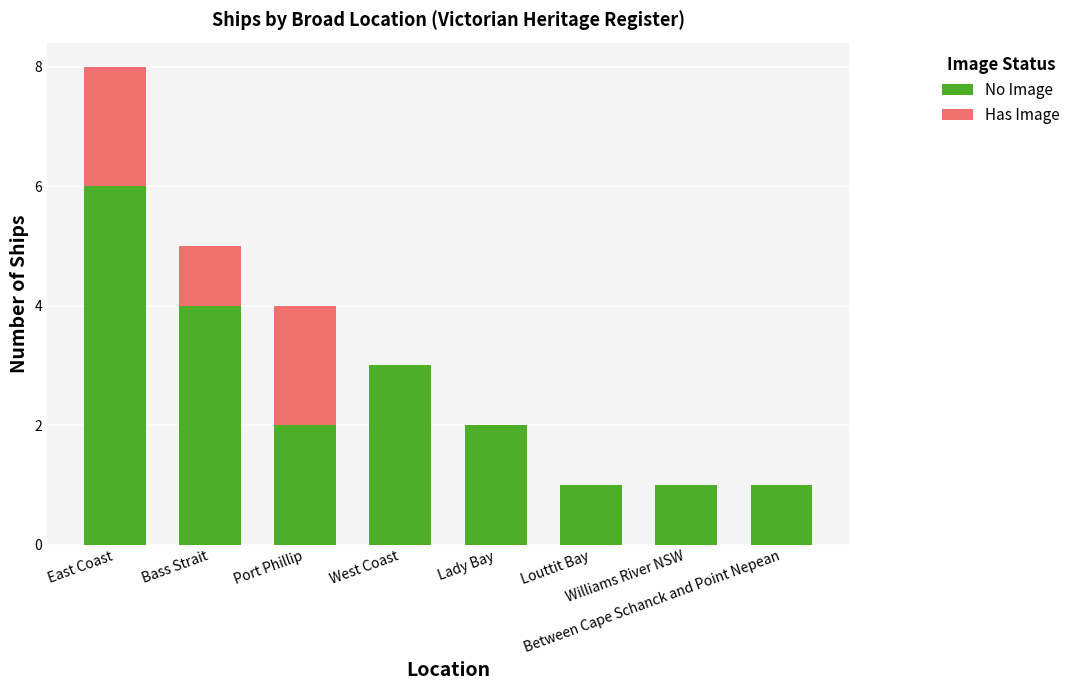

What is the sum of all No Image values?

20